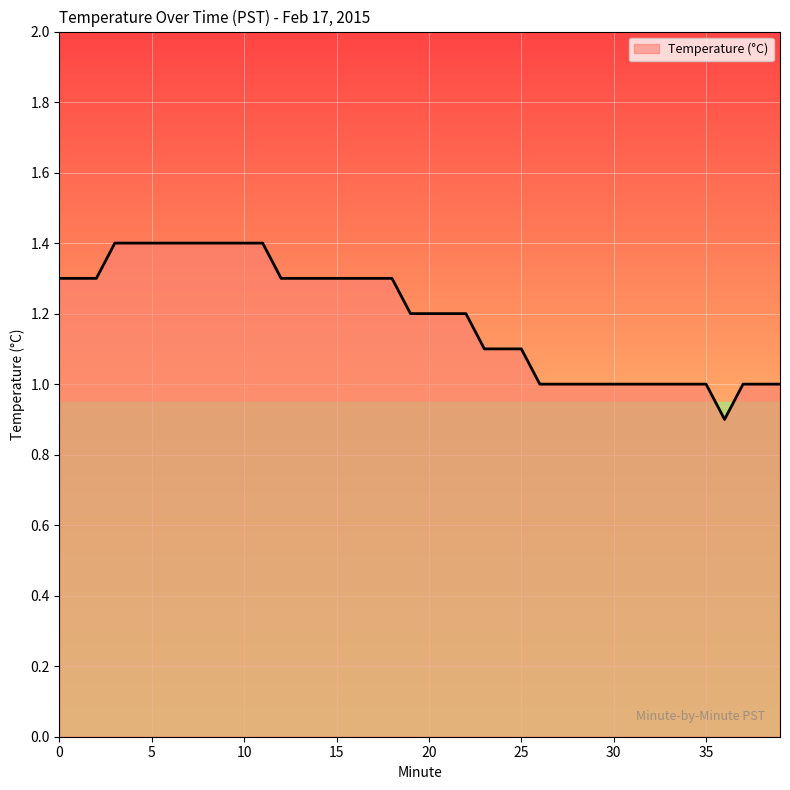

What is the minimum value shown in the chart?

0.9